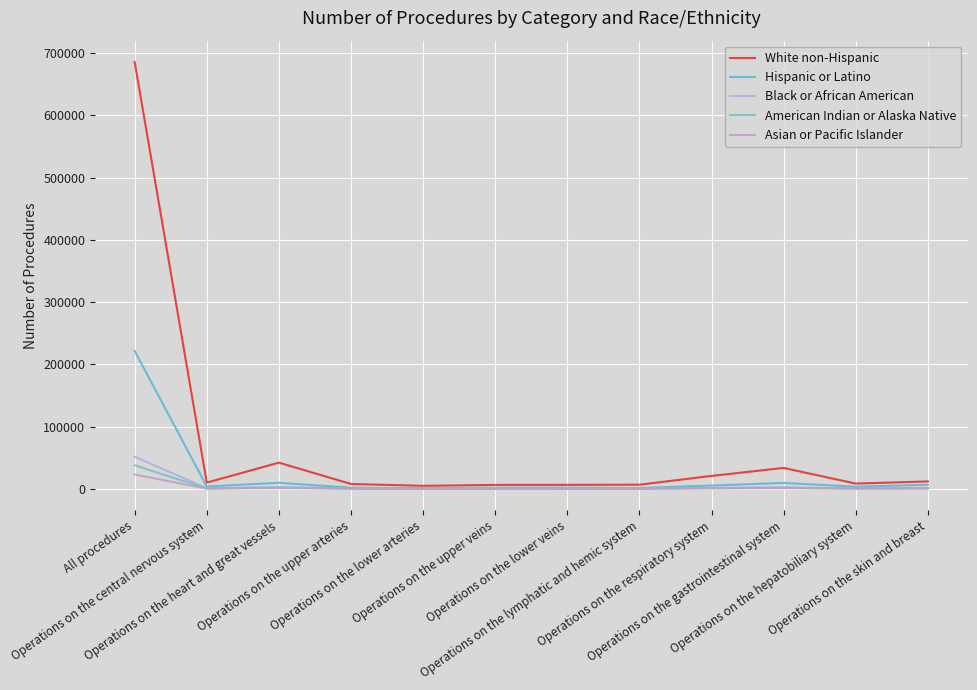

Rank the series at Operations on the respiratory system from highest to lowest value.

White non-Hispanic, Hispanic or Latino, Black or African American, American Indian or Alaska Native, Asian or Pacific Islander